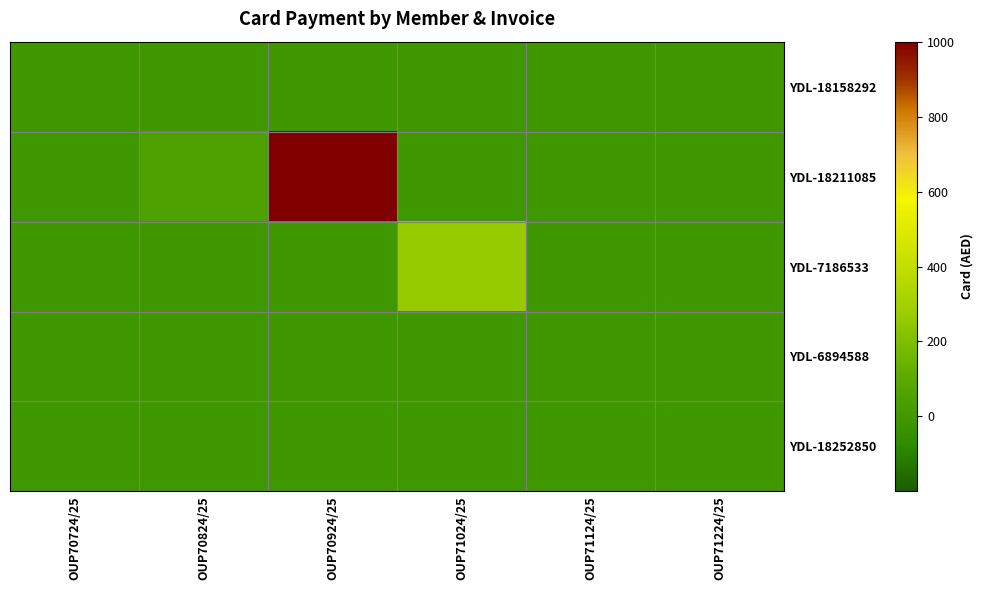

At which category does the chart reach its peak across all series?

OUP70924/25